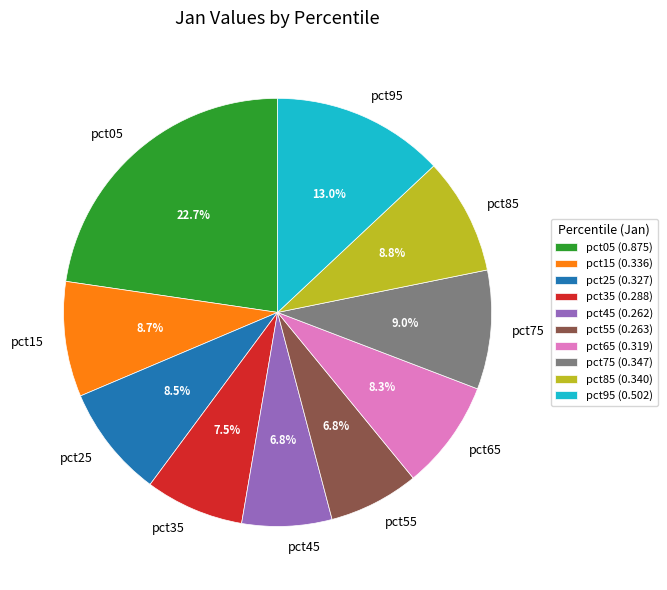

Count the number of slices in the pie.

10